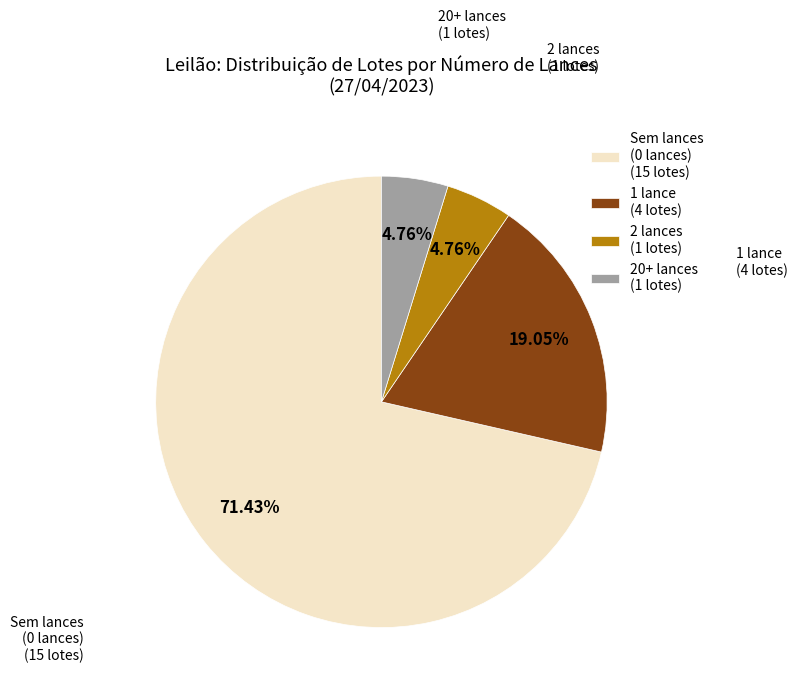

Which category accounts for the majority?

Sem lances (0 lances) (15 lotes)